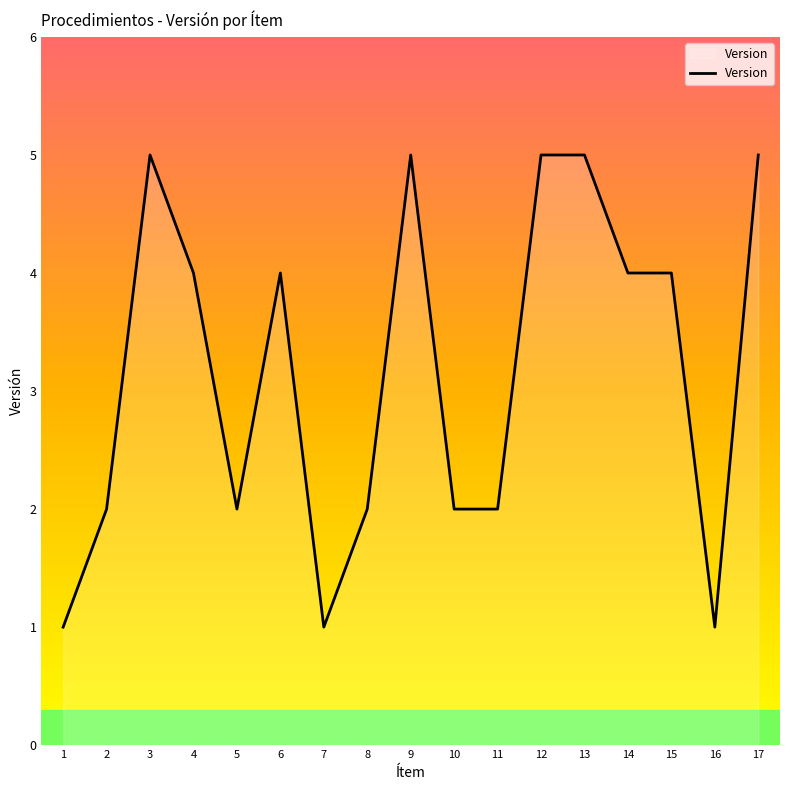

The chart shows a value of 2 at 10. True or false?

True